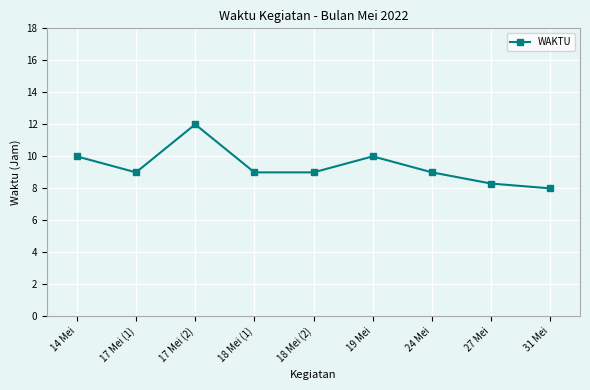

Where does the data first go above 9?

14 Mei